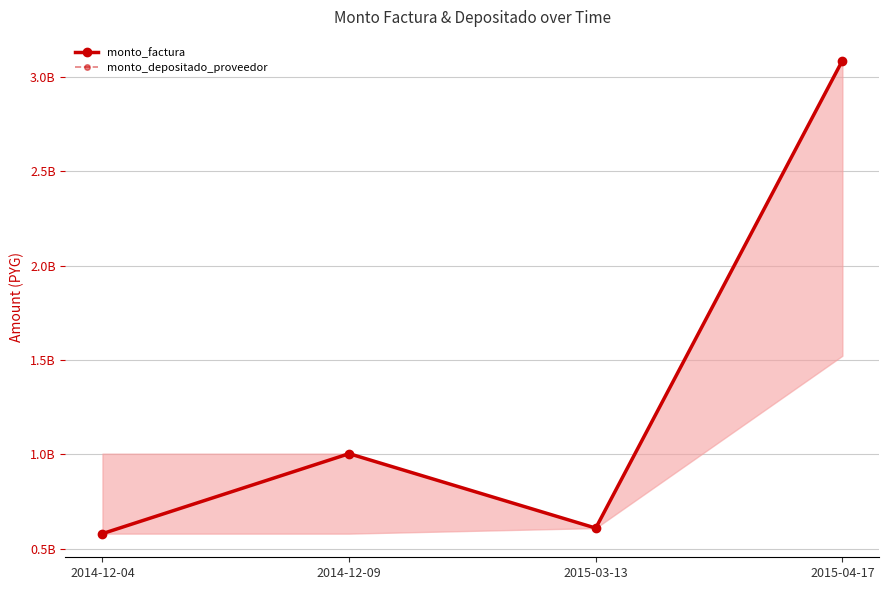

What are all the series names shown in the legend?

monto_factura, monto_depositado_proveedor